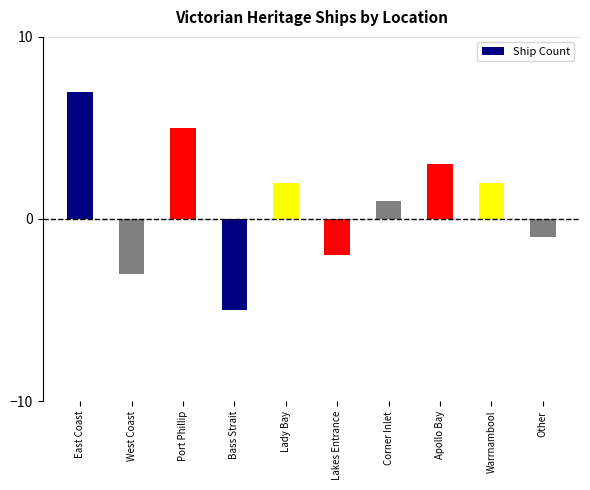

Between Warrnambool and East Coast, which is larger?

East Coast